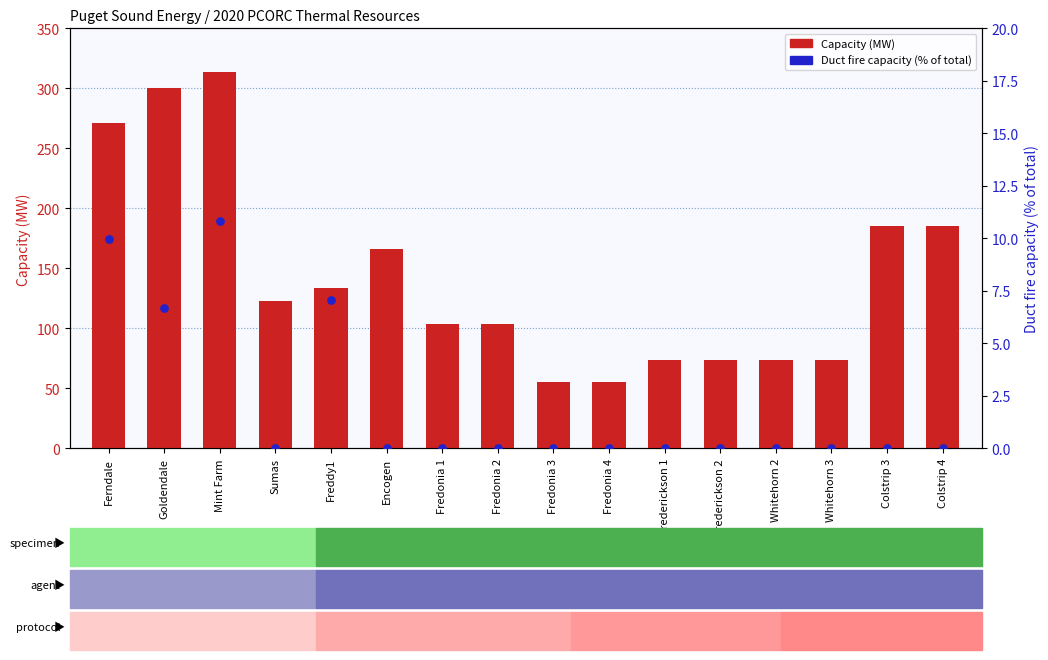

Which series contains the lowest Y value?

Duct fire capacity (% of total)